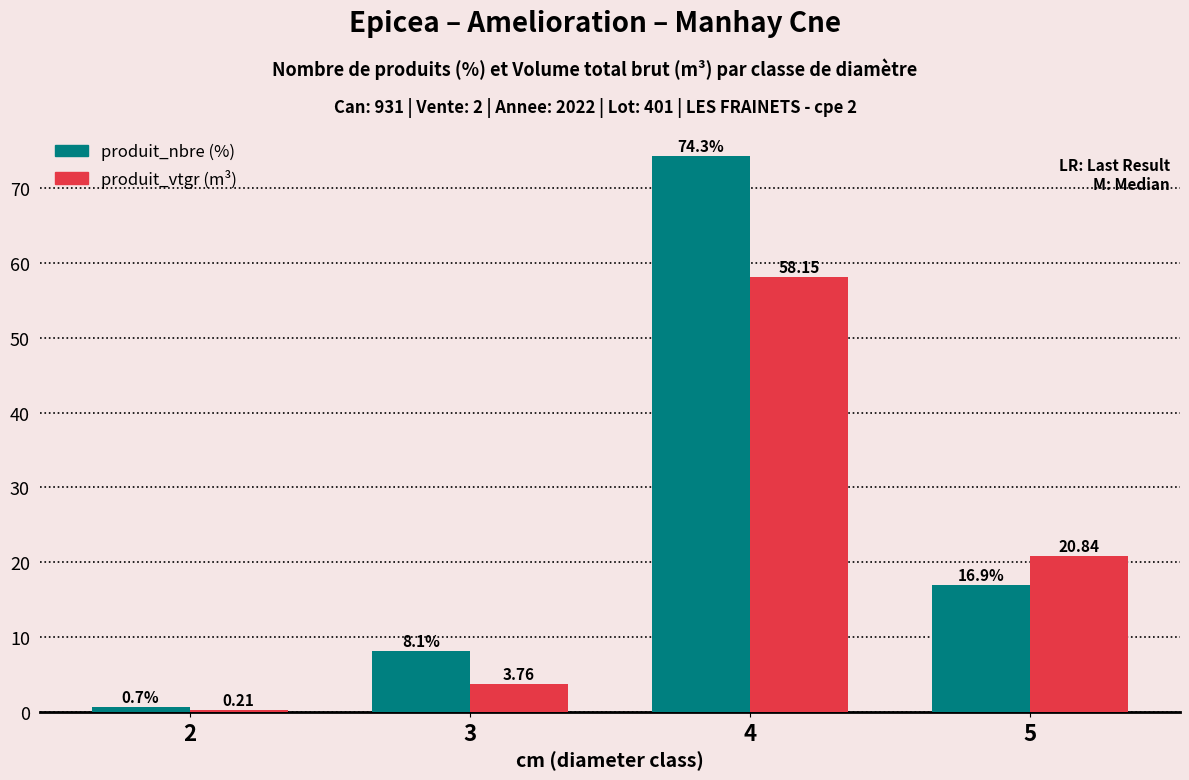

How many categories are shown in the chart?

4